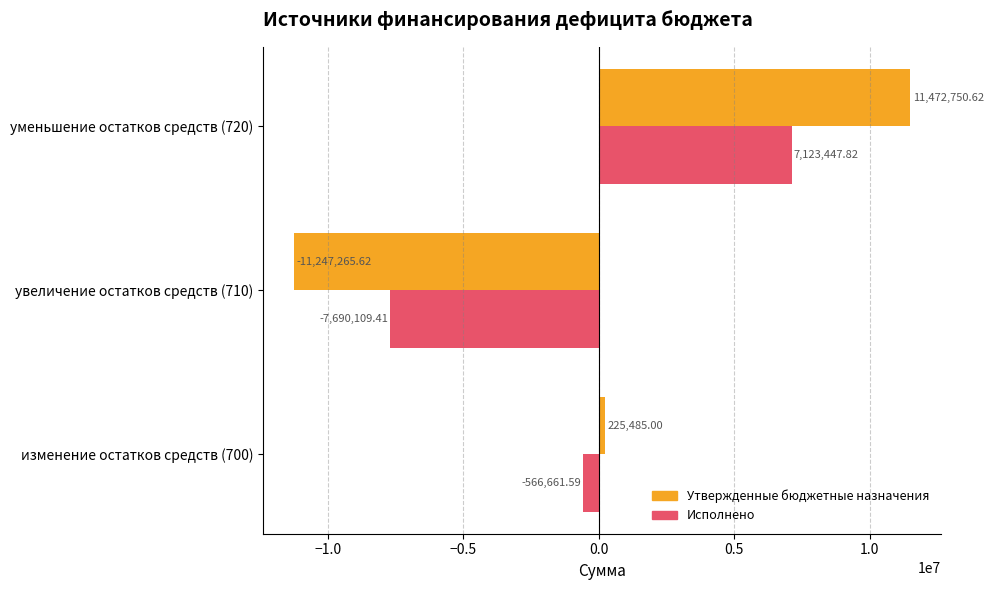

Which series has the largest total across all categories?

Утвержденные бюджетные назначения